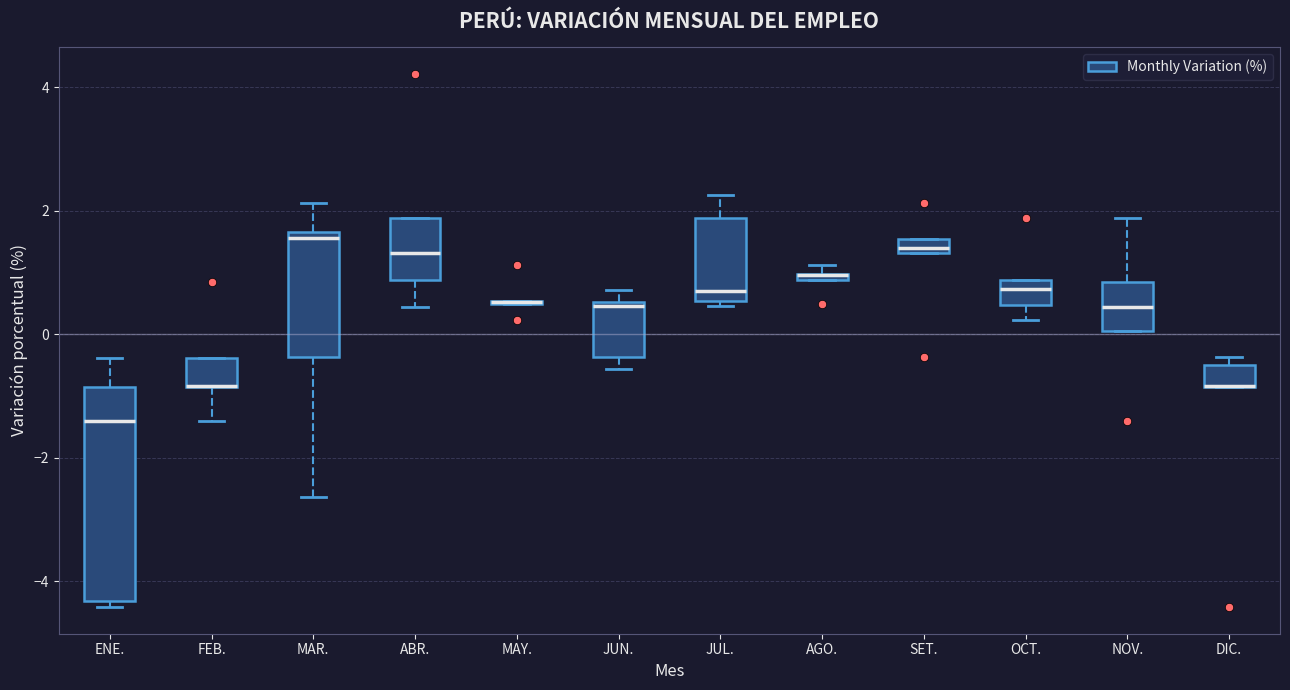

Which box is the tallest, from its lower edge to its upper edge?

ENE.